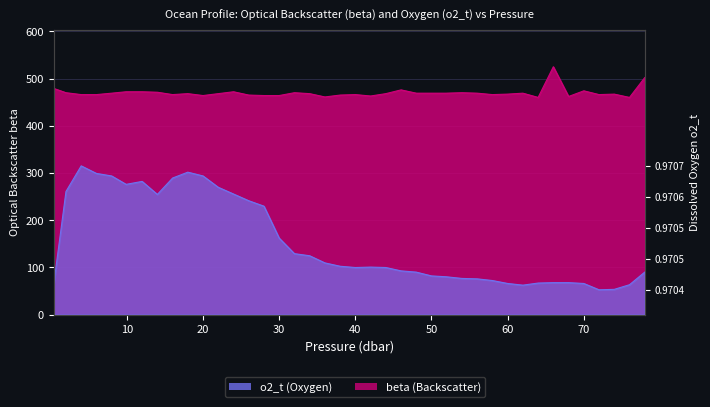

What is the difference between the o2_t values at 8.0 and 54.0?

217.1